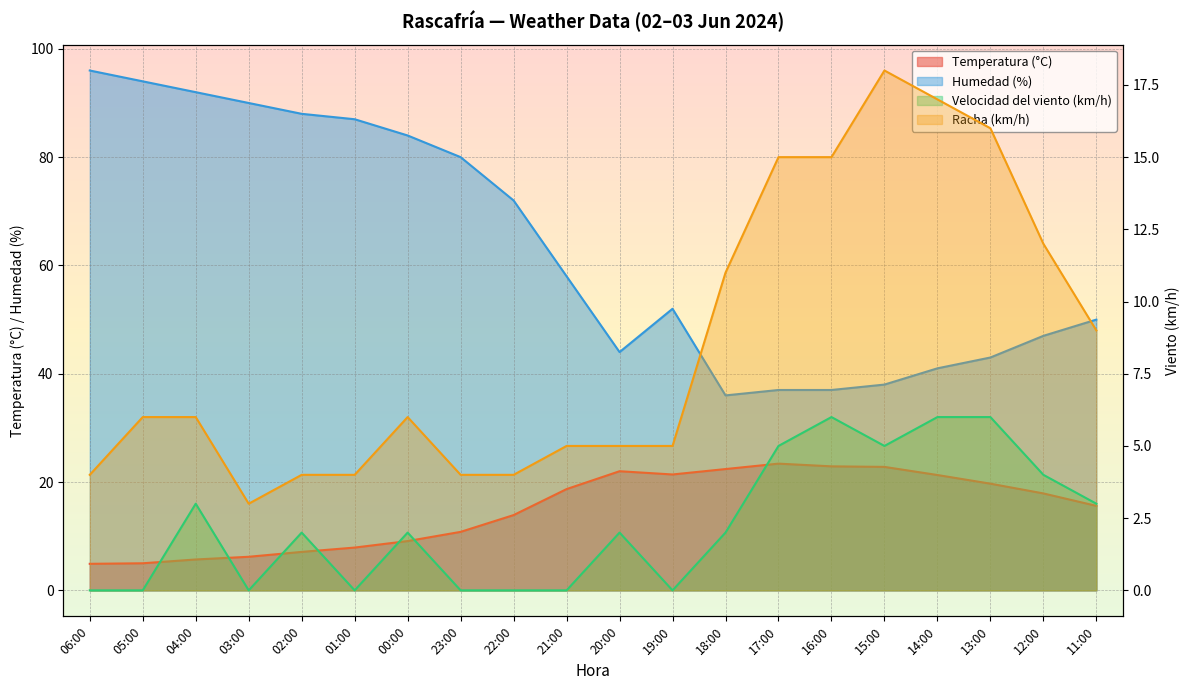

At which category does Temperatura (°C) reach its first local peak?

20:00